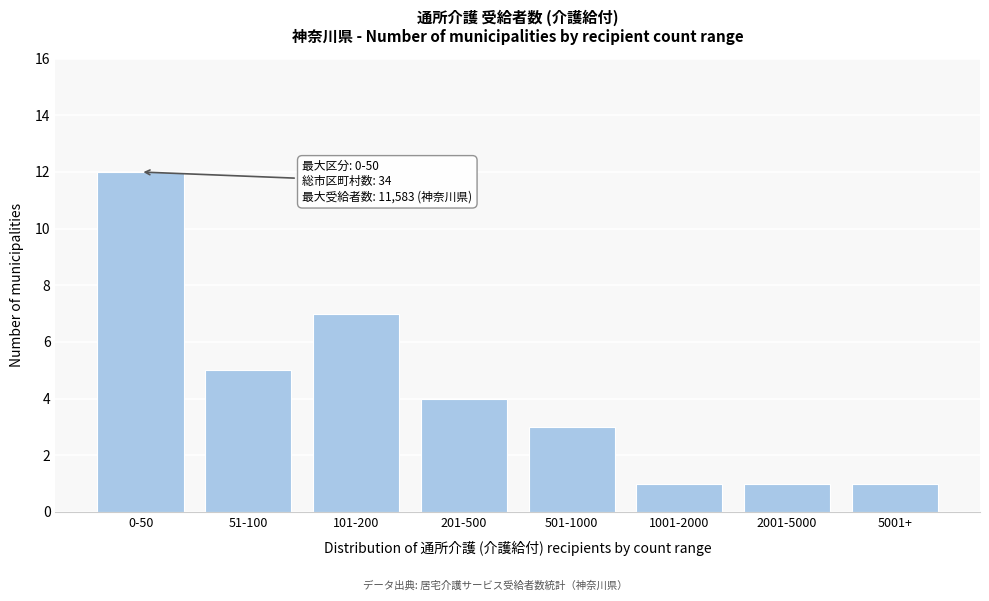

Reading left to right, transcribe all the data shown in this chart.

12	5	7	4	3	1	1	1